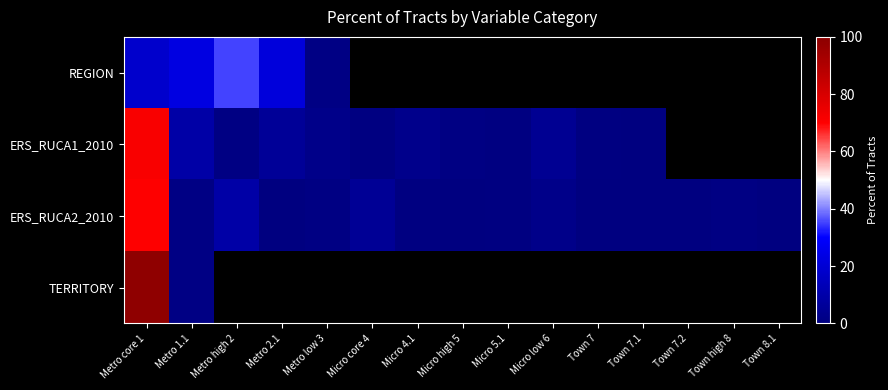

Which label corresponds to the smallest value in the chart?

Town 8.1